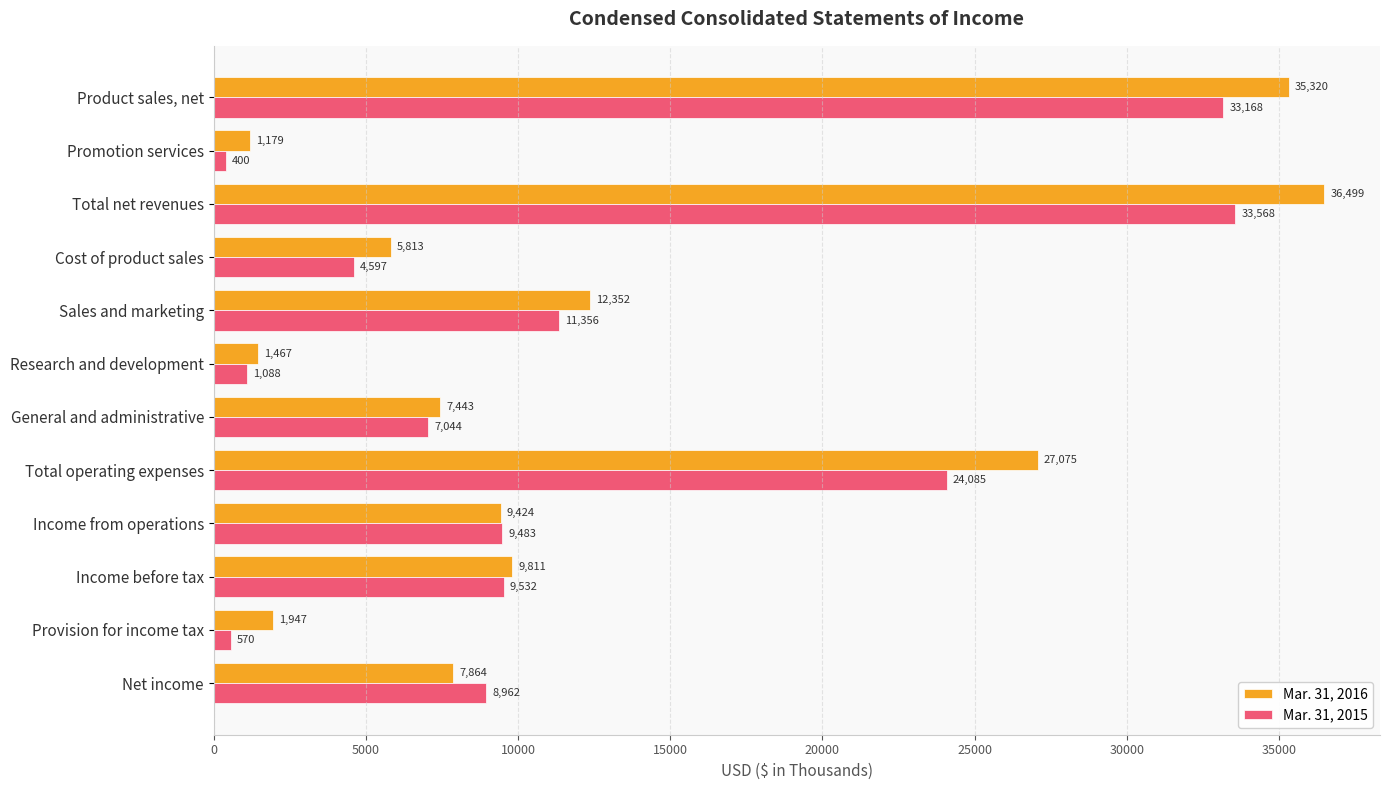

Which series has the widest spread of values?

Mar. 31, 2016